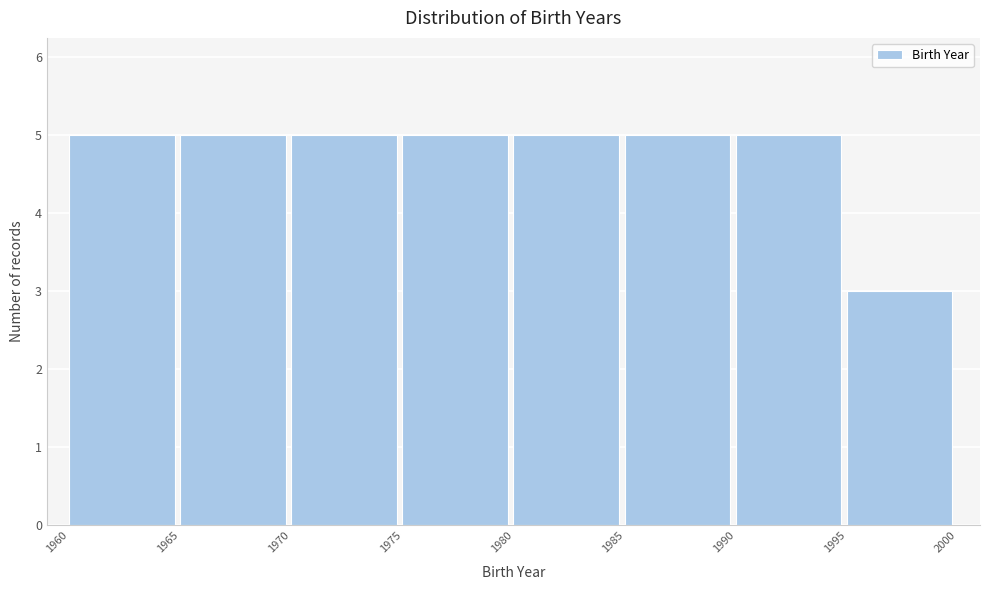

What is the height of the bar covering 1990 to 1995 on the x-axis? The values are not printed on the chart, so give them approximately, as read against the axis.

5